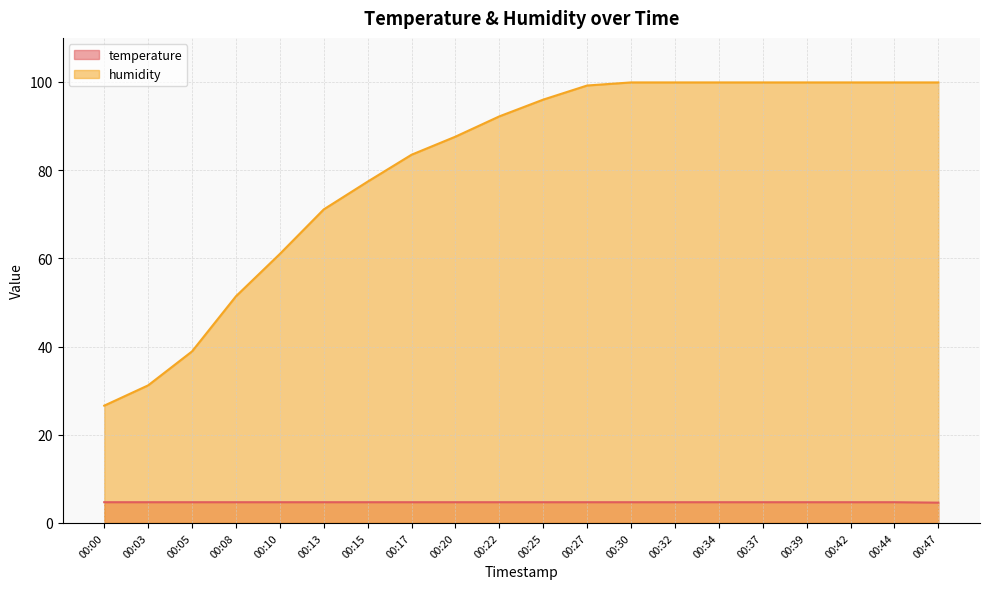

List the series in order of their peak value, highest first.

humidity, temperature